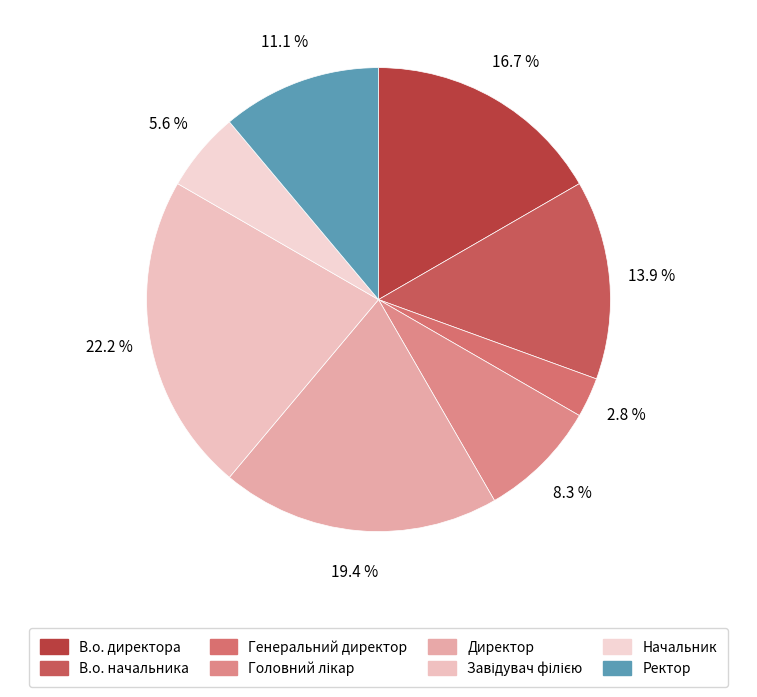

To the nearest percent, what is the difference between the Завідувач філією and Головний лікар slice percentages?

14%